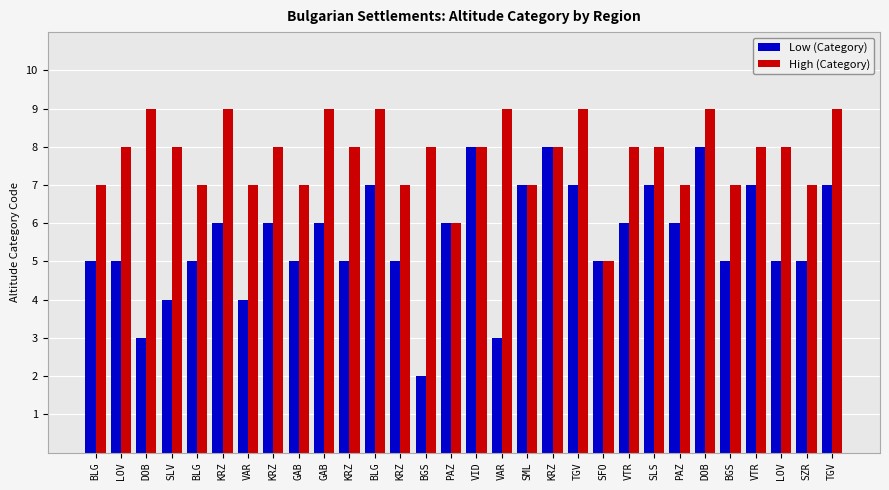

Reading left to right, extract all data points from this chart.

Low (Category): 5	5	3	4	5	6	4	6	5	6	5	7	5	2	6	8	3	7	8	7	5	6	7	6	8	5	7	5	5	7
High (Category): 7	8	9	8	7	9	7	8	7	9	8	9	7	8	6	8	9	7	8	9	5	8	8	7	9	7	8	8	7	9